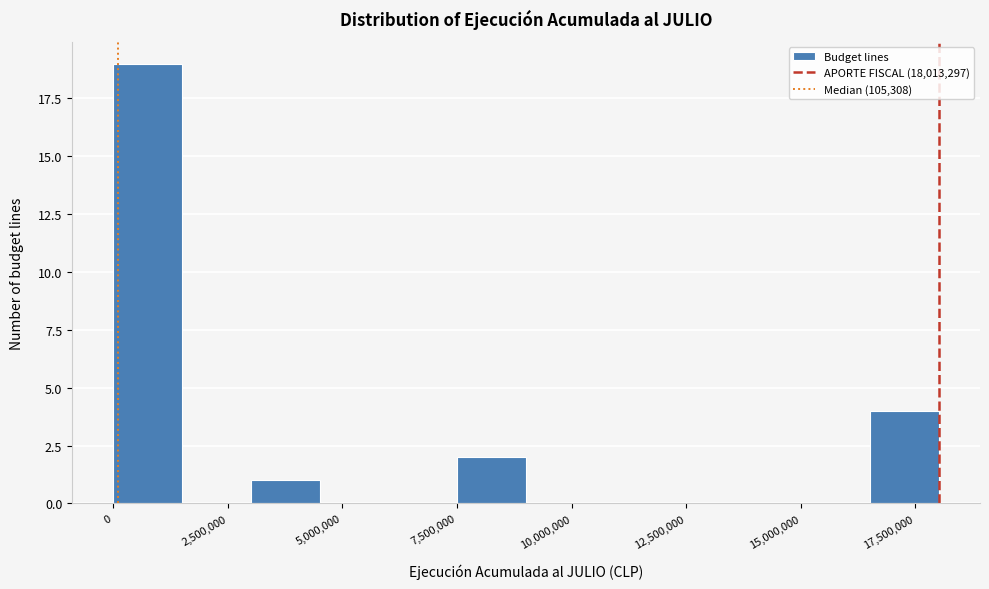

Read against the x-axis, roughly where is the centre of the tallest bar?

1000000